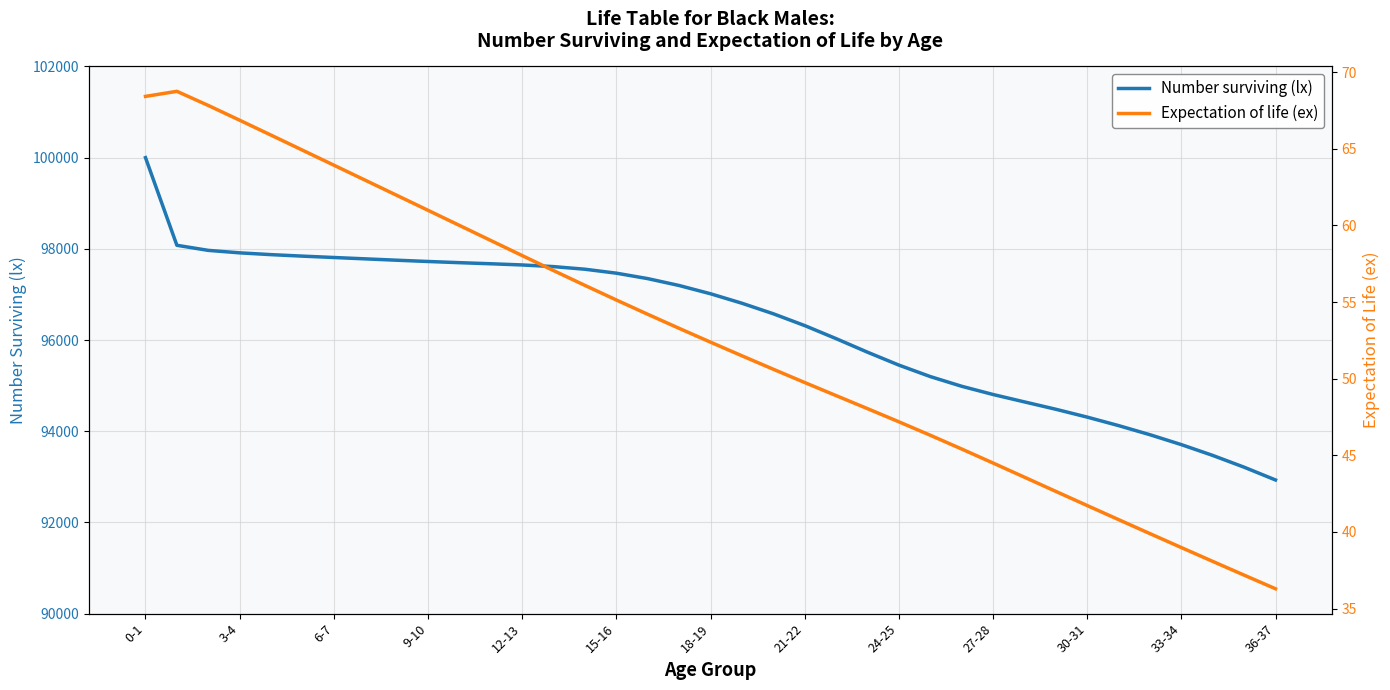

What is the value of the Expectation of life (ex) point at the 3rd from the left?

67.8